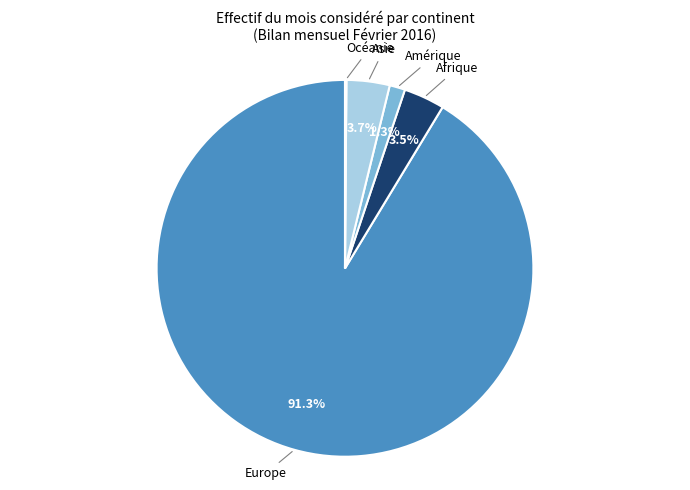

Does any single category account for the majority?

Yes